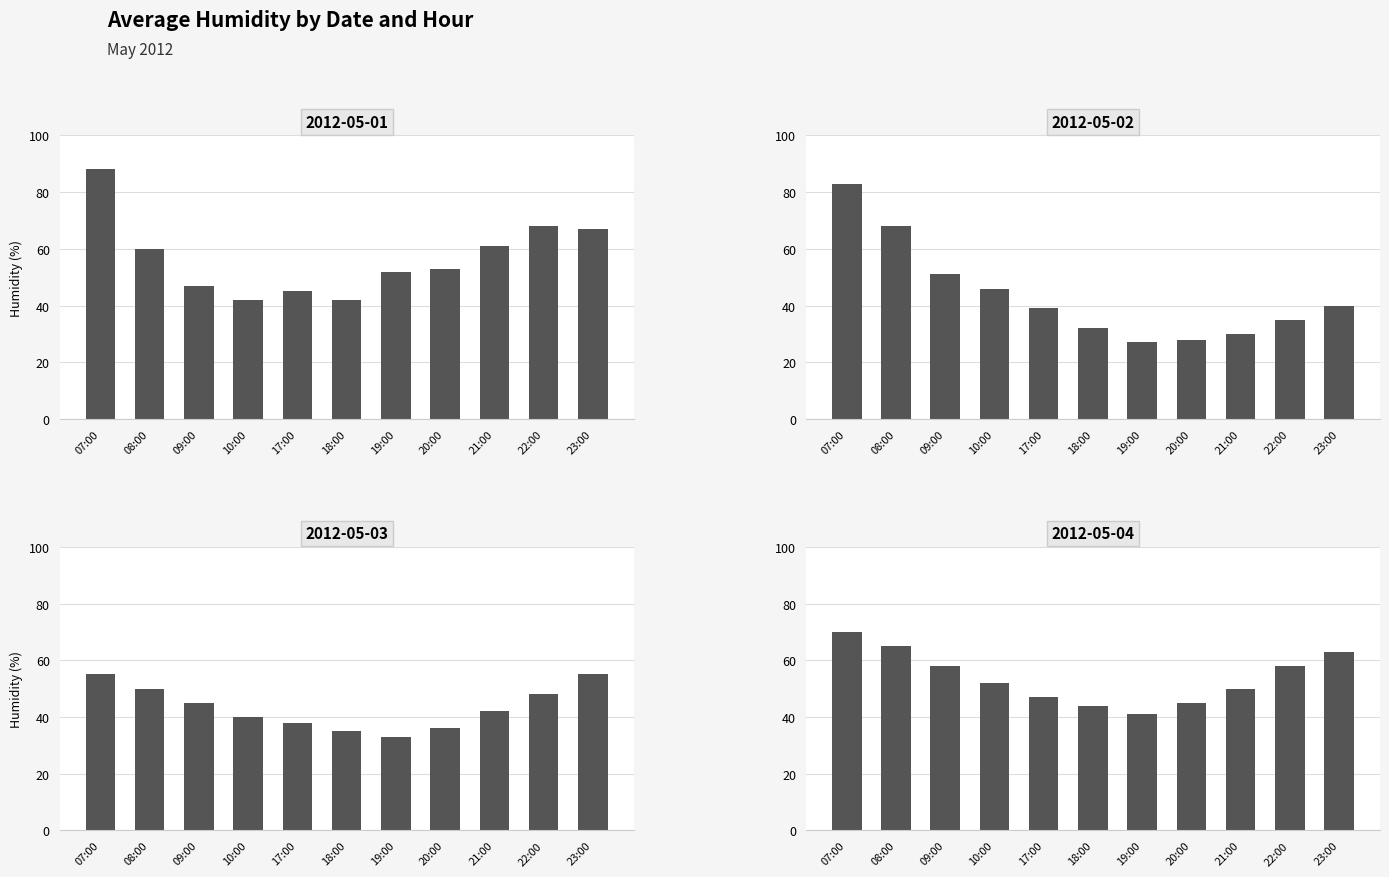

What is the difference between the highest and lowest values at 08:00?

18